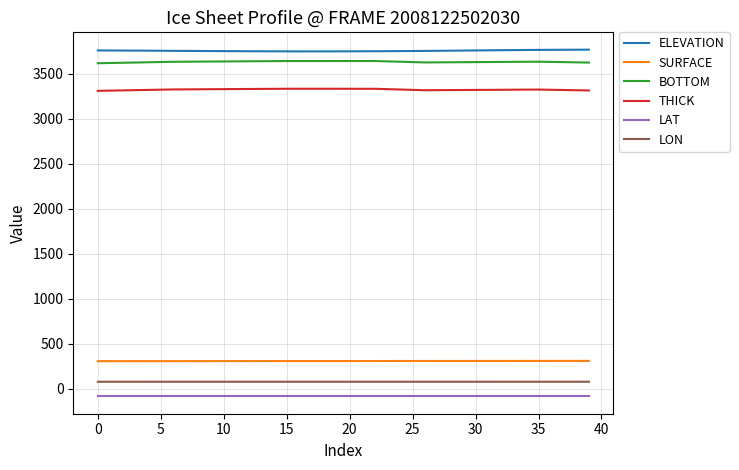

True or false: LON and THICK intersect in this chart.

False